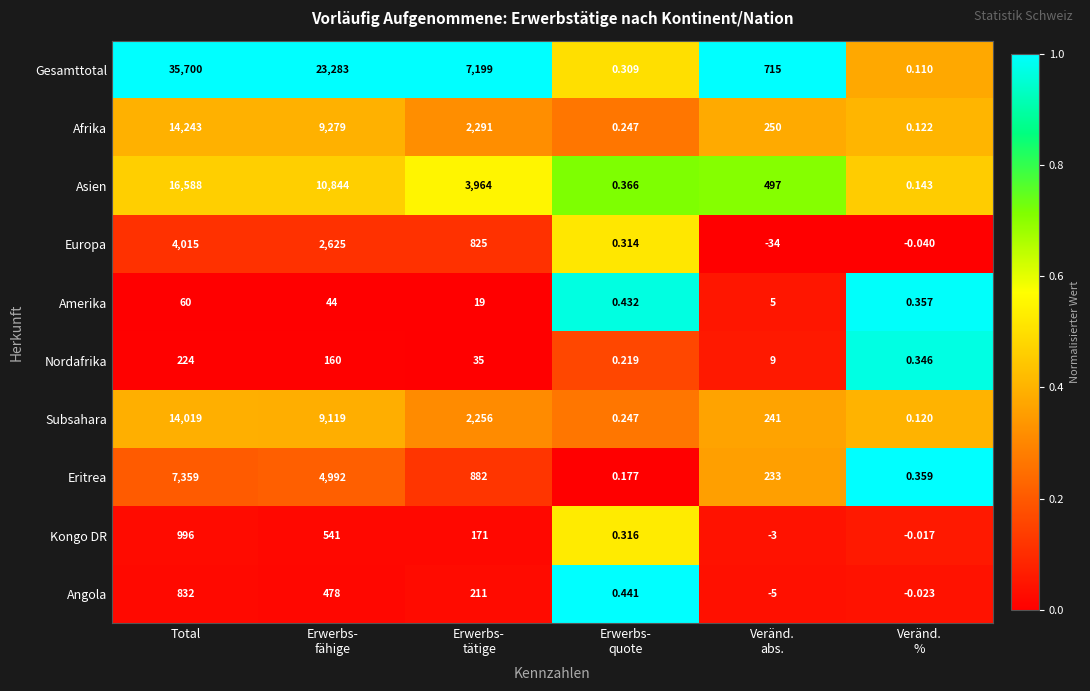

Which series has the widest spread of values?

Gesamttotal